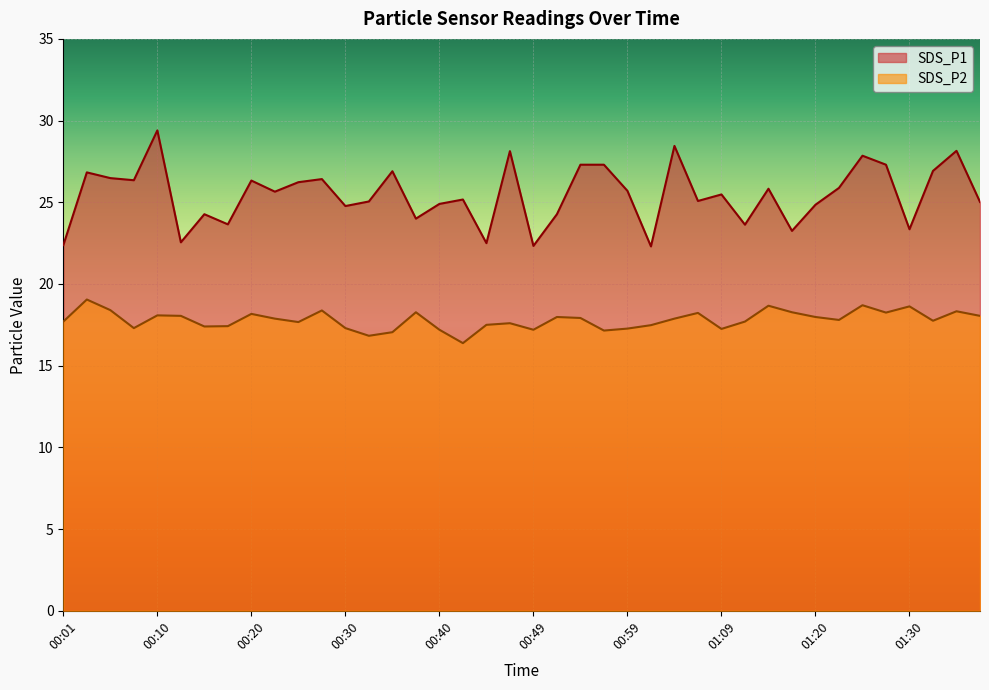

What is the label of the 14th point from the right?

01:04